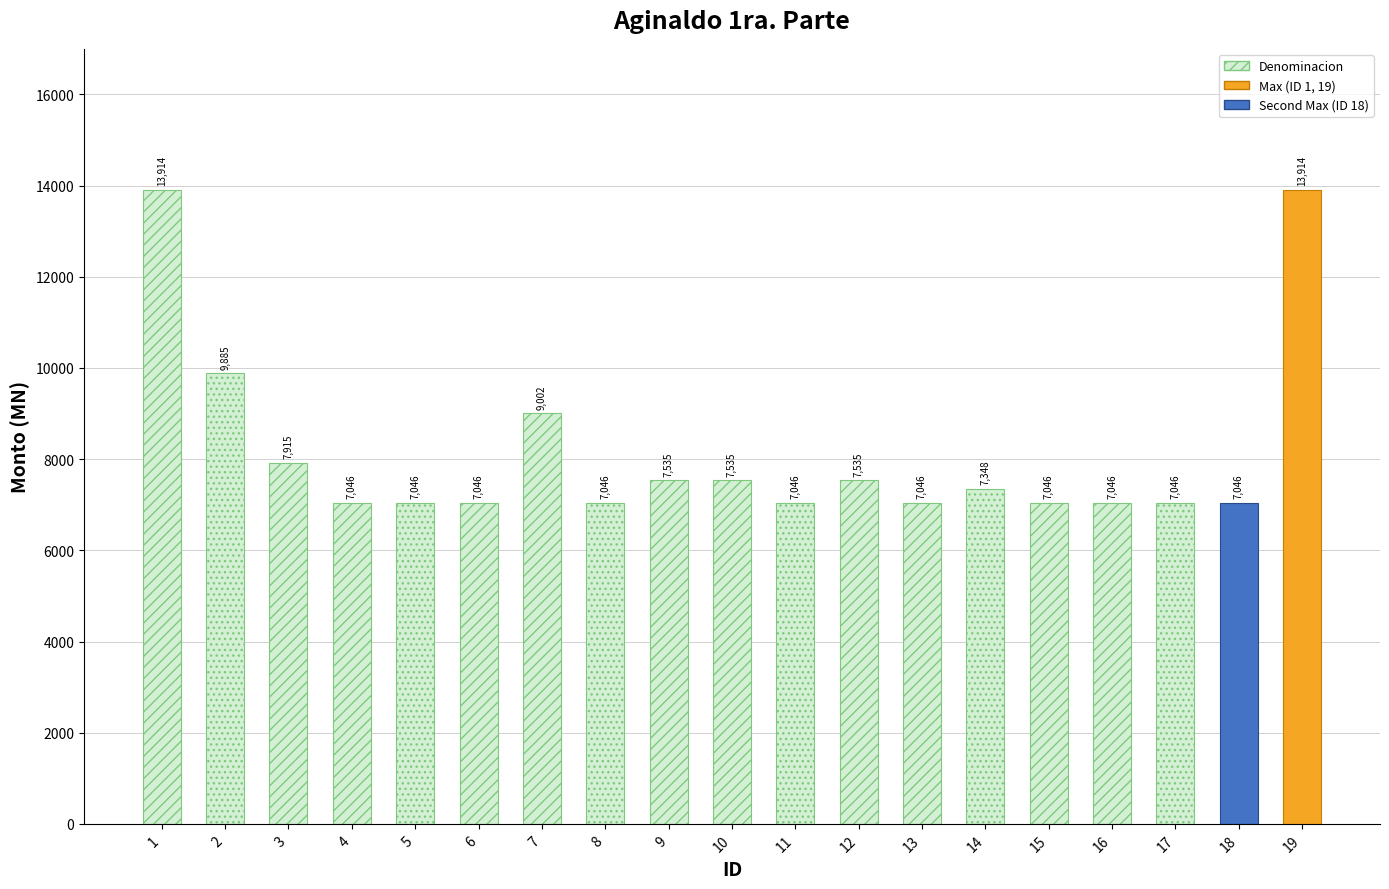

Approximately how many times larger is the value at 1 compared to 9?

1.8